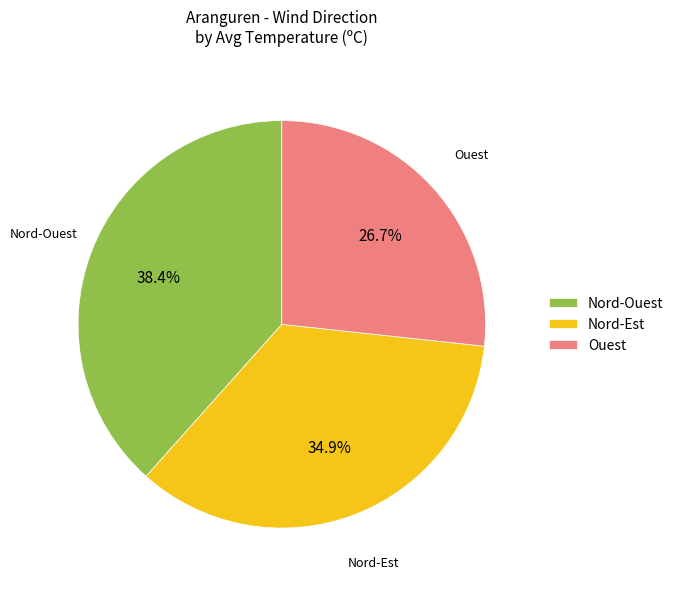

Rank the categories by value from highest to lowest.

Nord-Ouest, Nord-Est, Ouest